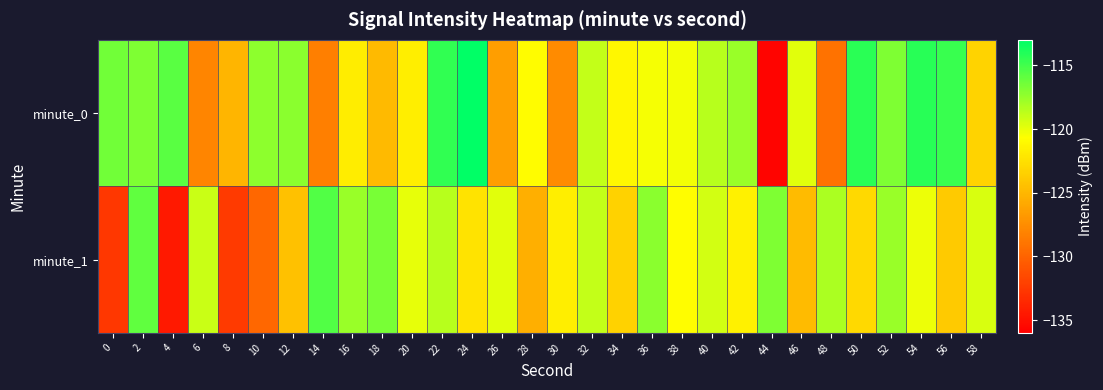

Rank the series at 56 from highest to lowest value.

minute_0, minute_1